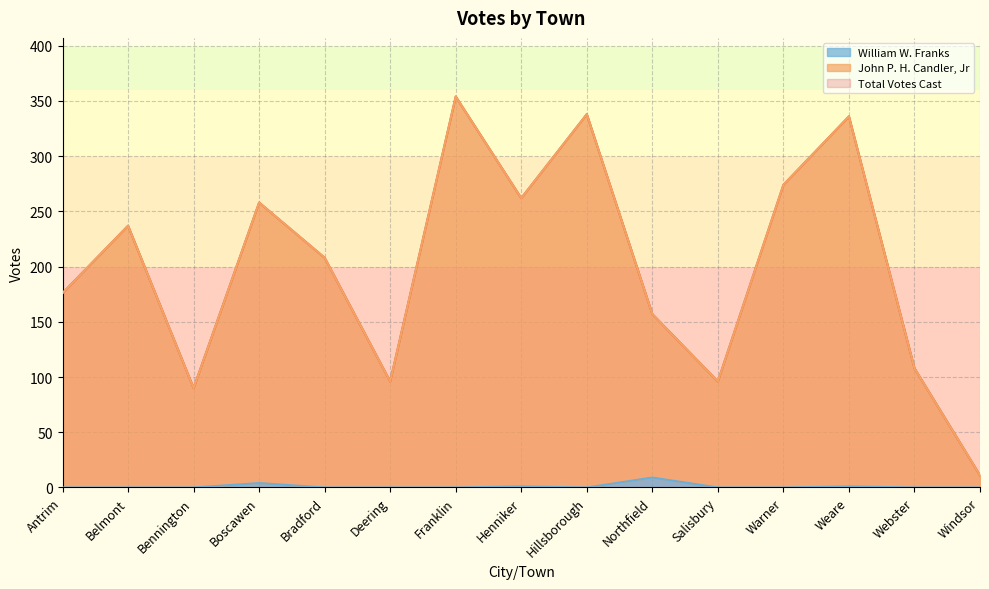

At which category is the sum across all series the highest?

Franklin